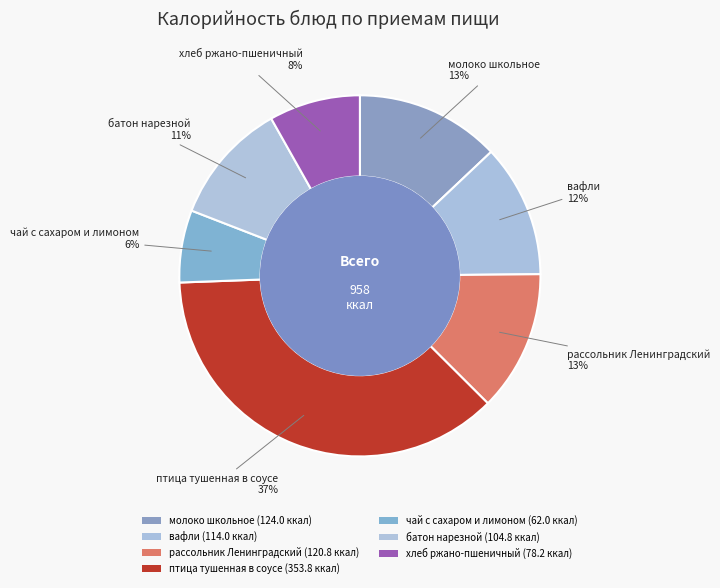

Is хлеб ржано-пшеничный the majority of the pie?

No